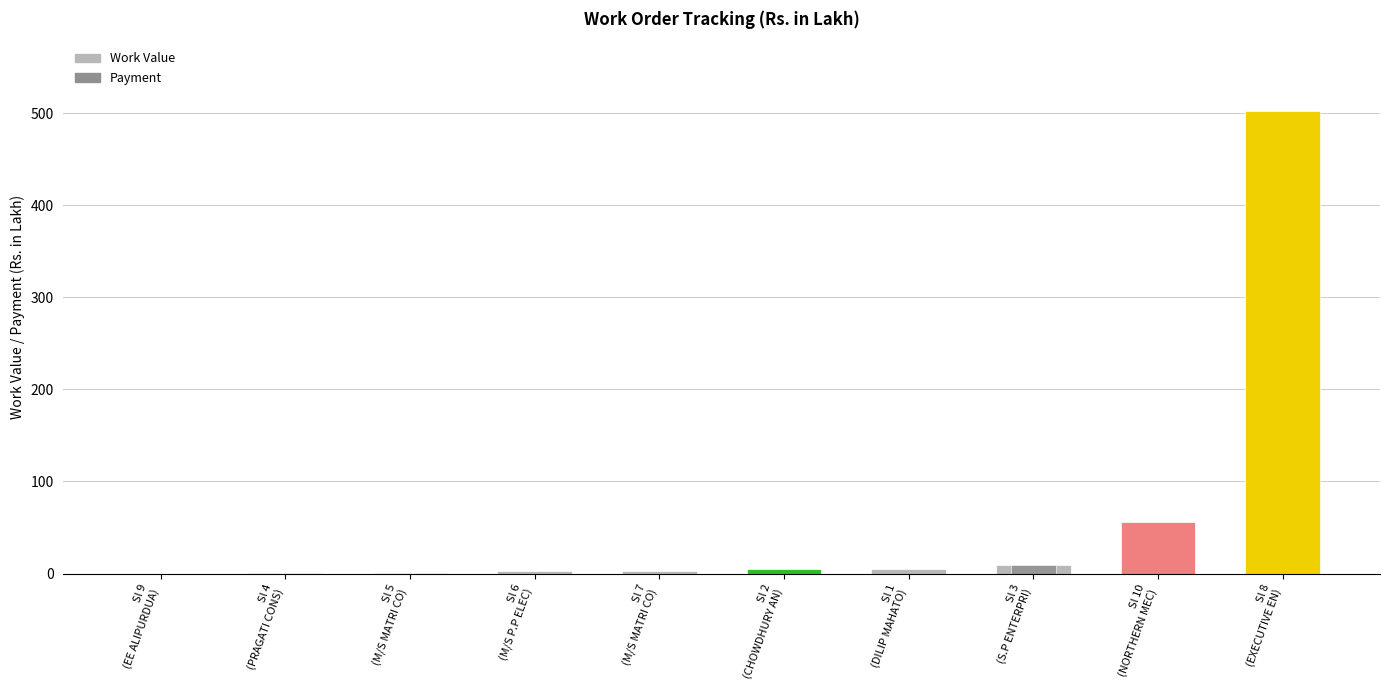

What position from the right is Sl 3
(S.P ENTERPRI)?

3